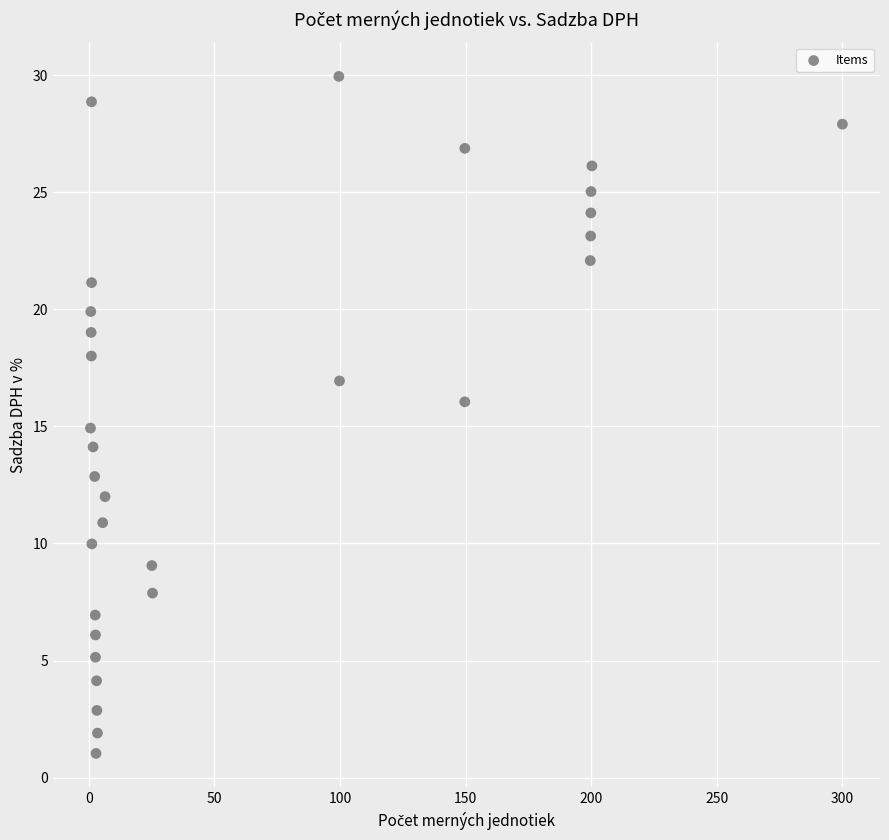

What is the range of Y values (max minus min)?

28.9